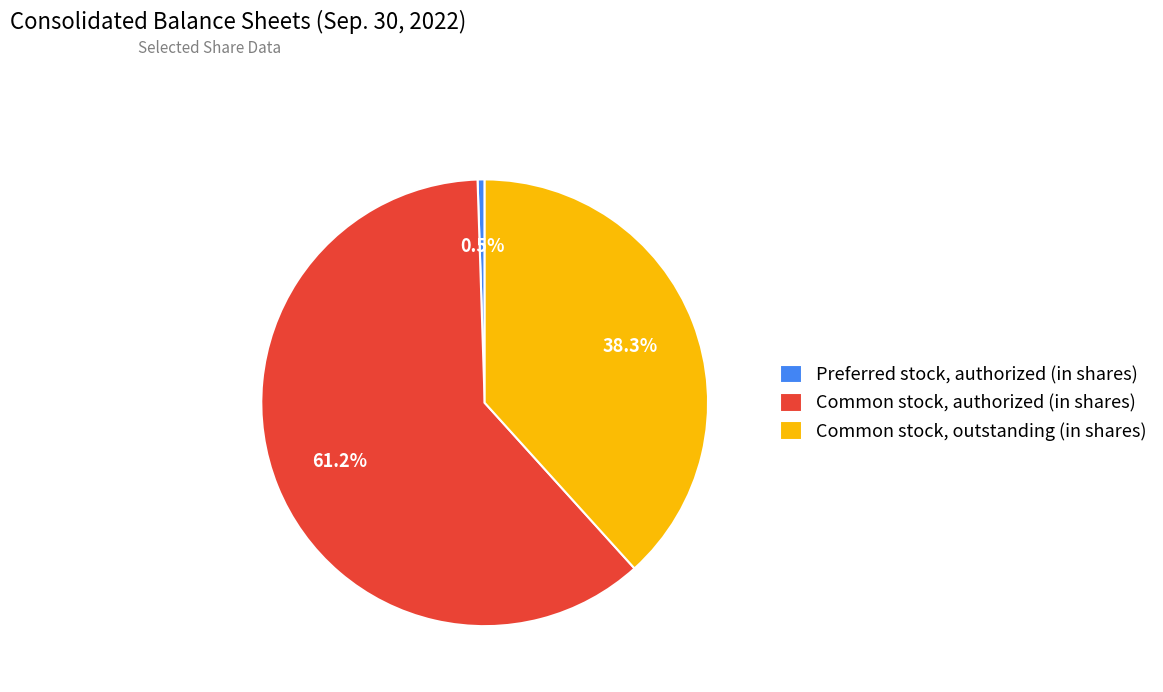

Does Common stock, authorized (in shares) represent more than half of the total?

Yes